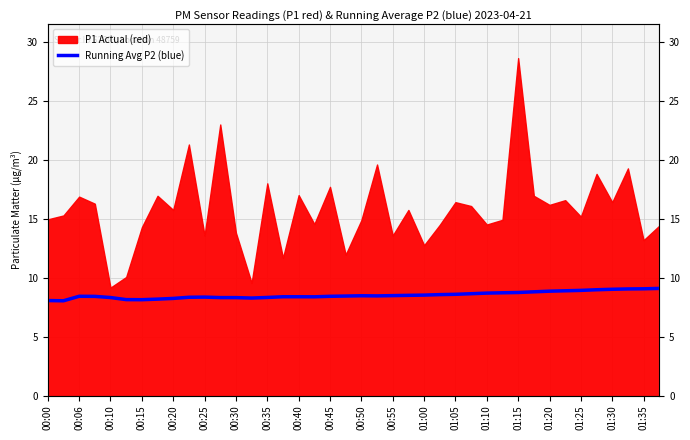

True or false: the data shows 4.4 at 33.

False